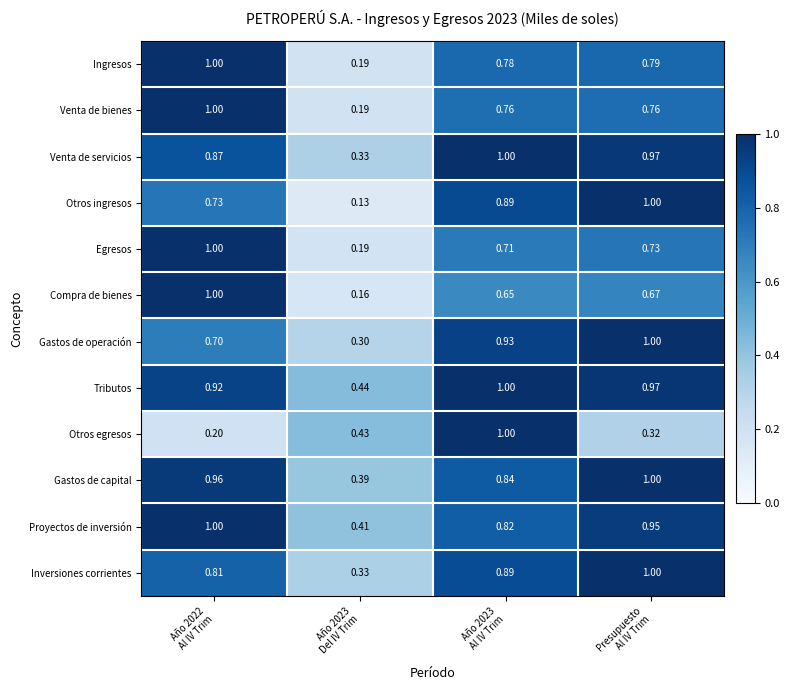

Which series has the largest total across all categories?

Tributos